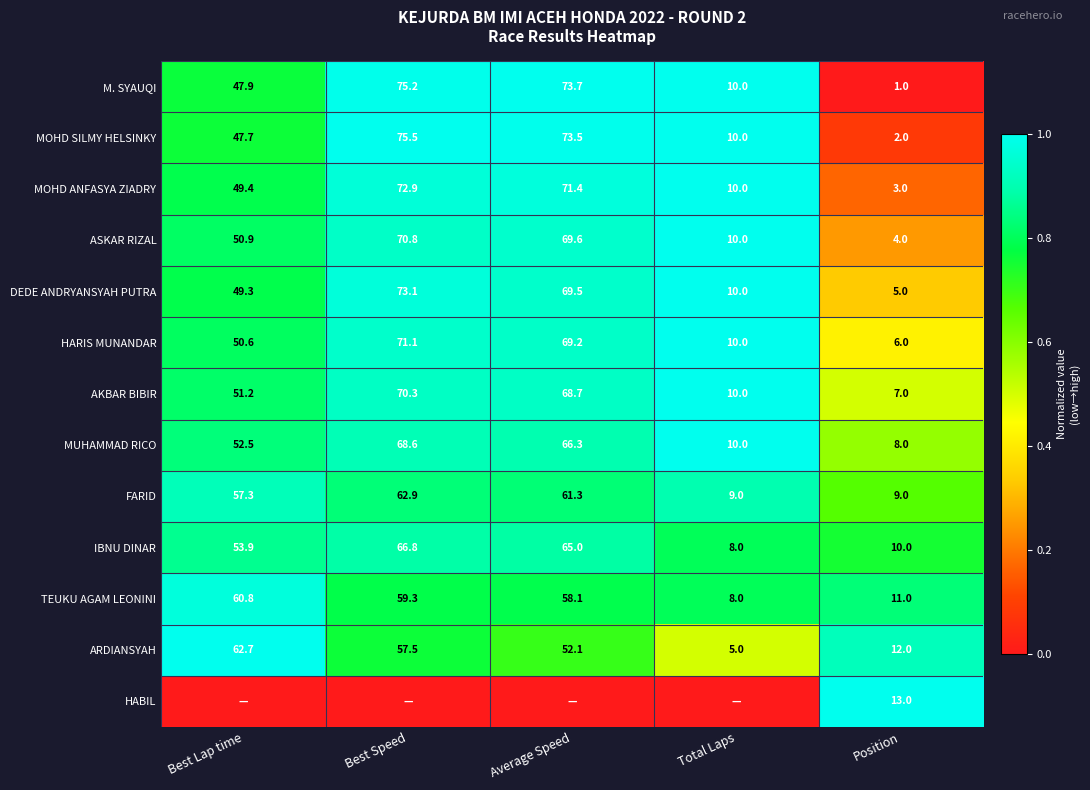

At which label does MUHAMMAD RICO reach its minimum?

Position